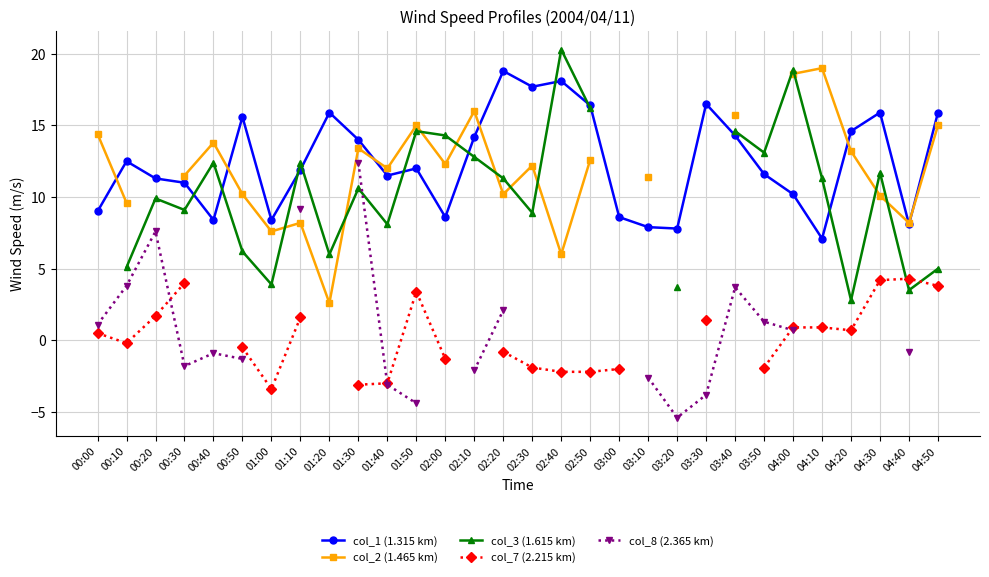

How many lines are shown in the chart?

5